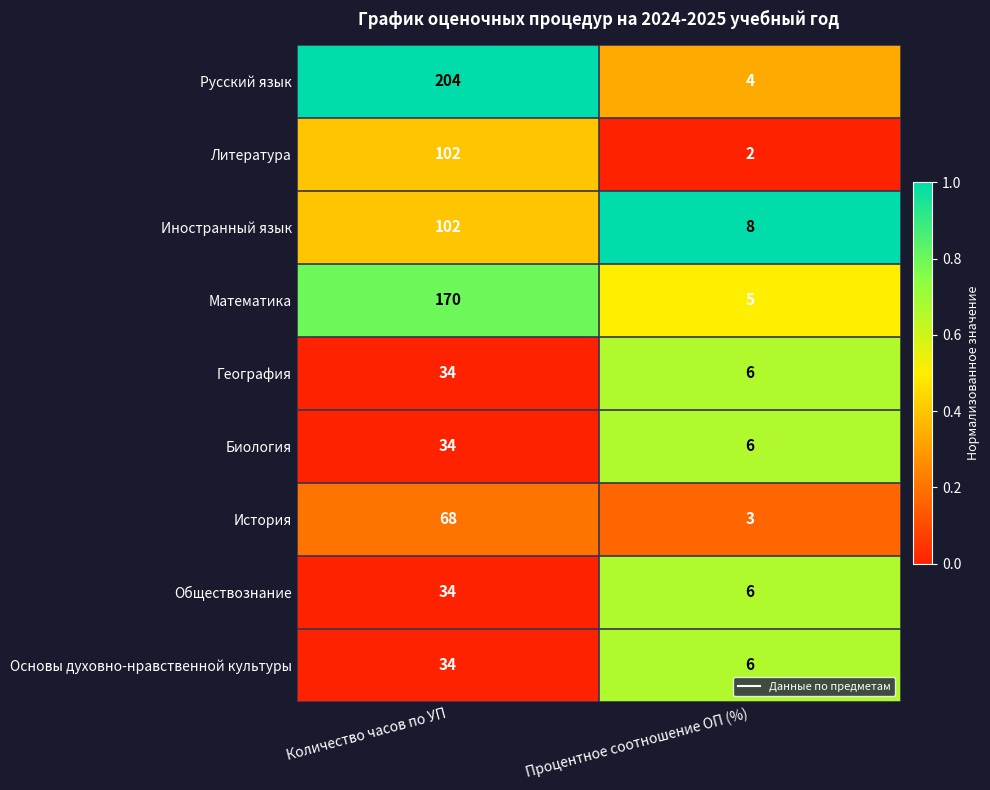

At which category does the chart reach its peak across all series?

Количество часов по УП